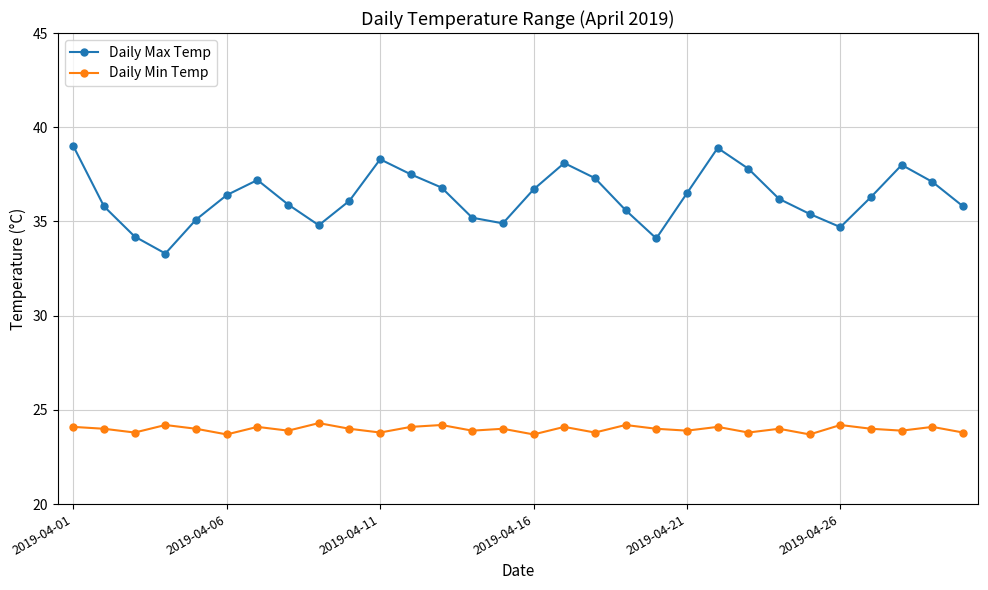

True or false: Daily Min Temp has more than 2 points higher than both neighbors.

True